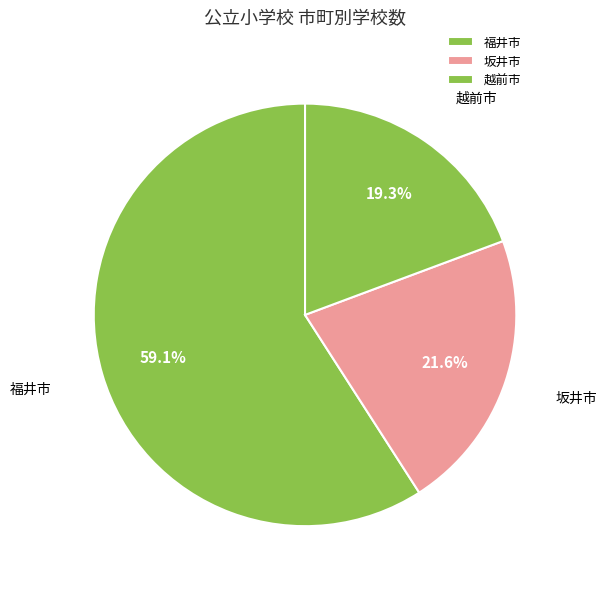

Rank the categories by value from lowest to highest.

越前市, 坂井市, 福井市